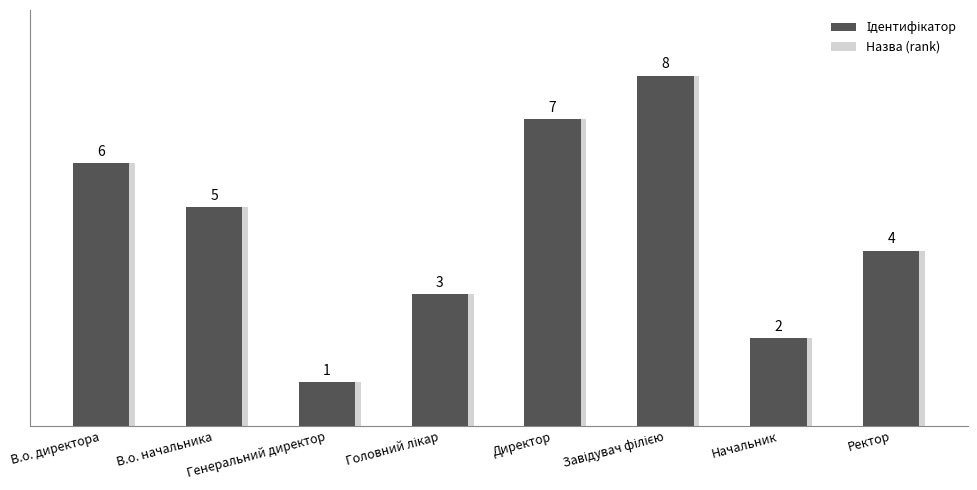

Where does the Назва (rank) series first go above 5?

В.о. директора